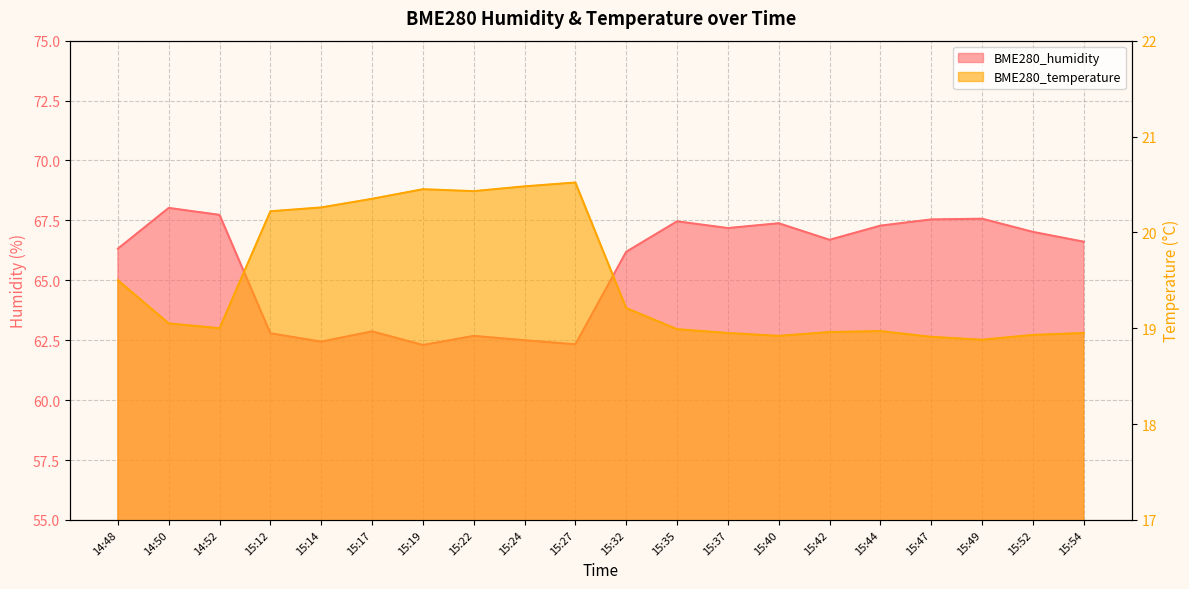

What is the label of the 3rd point from the right?

15:49